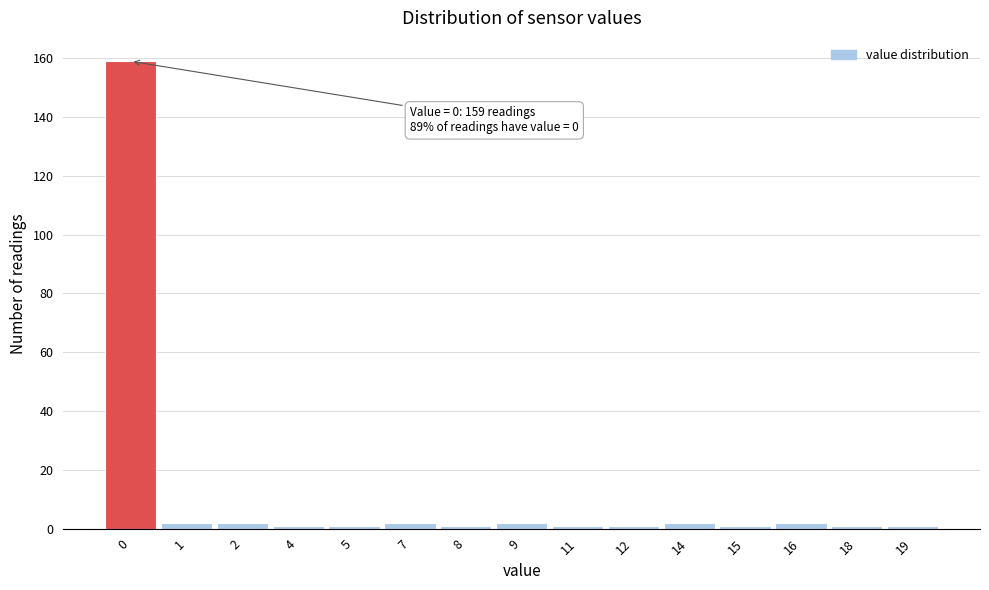

Reading right to left, extract all data points from this chart.

1	1	2	1	2	1	1	2	1	2	1	1	2	2	159